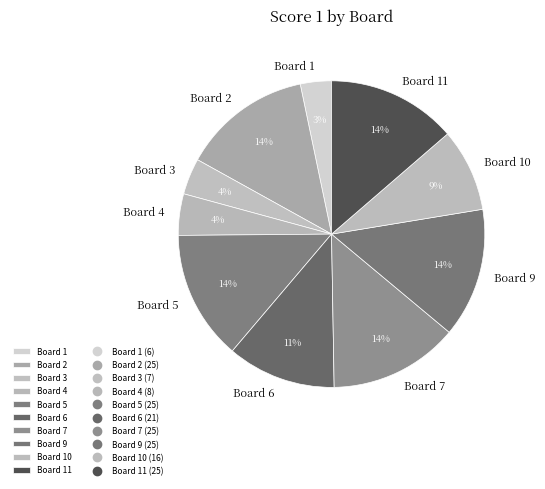

What is the smallest slice in the pie chart?

Board 1